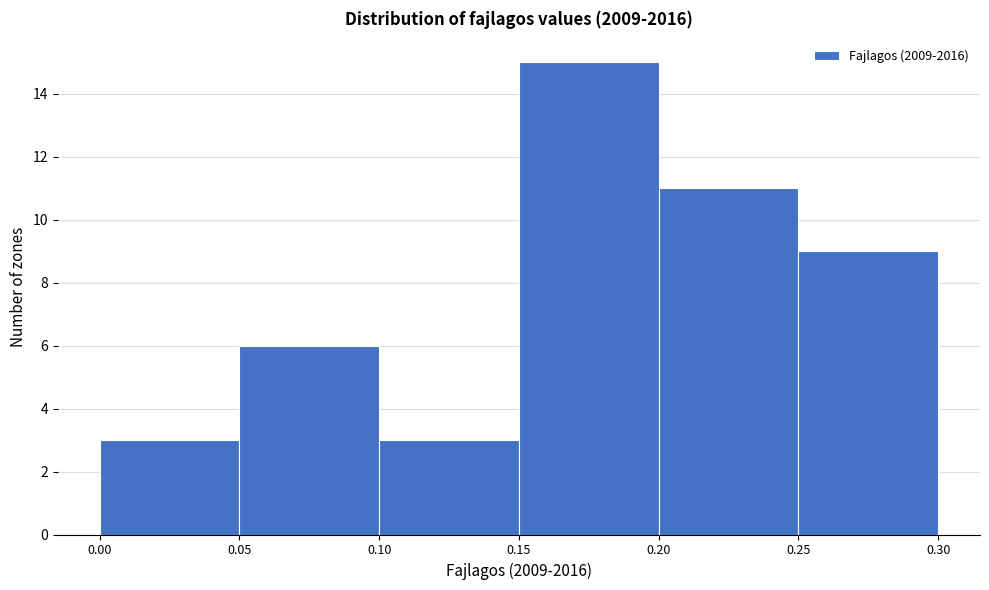

How tall is the bar that spans 0.00 to 0.05 on the x-axis? The values are not printed on the chart, so give them approximately, as read against the axis.

3